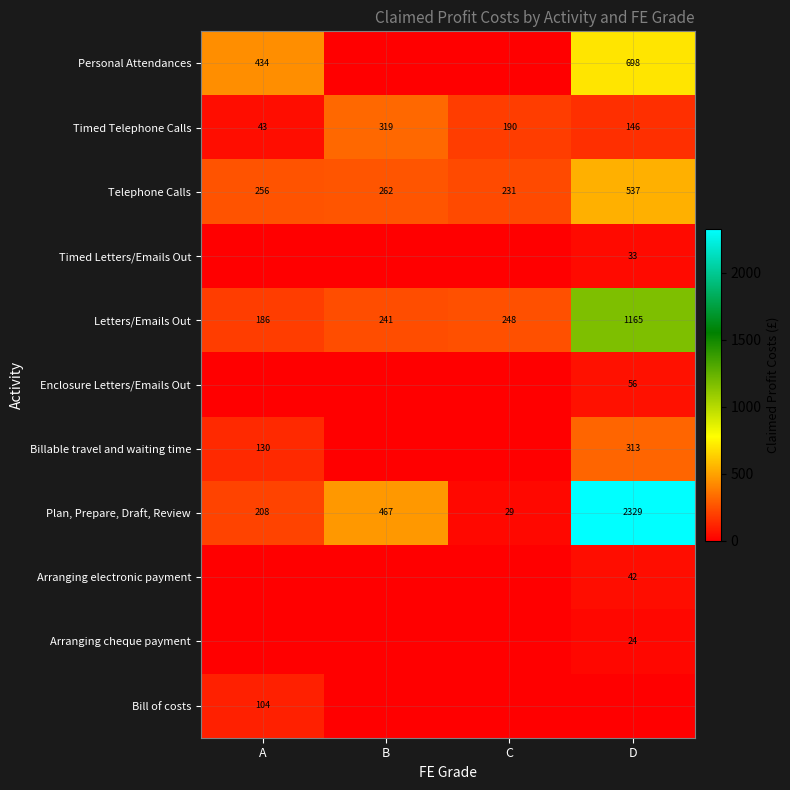

The Plan, Prepare, Draft, Review series shows 3376.6 at D. True or false?

False